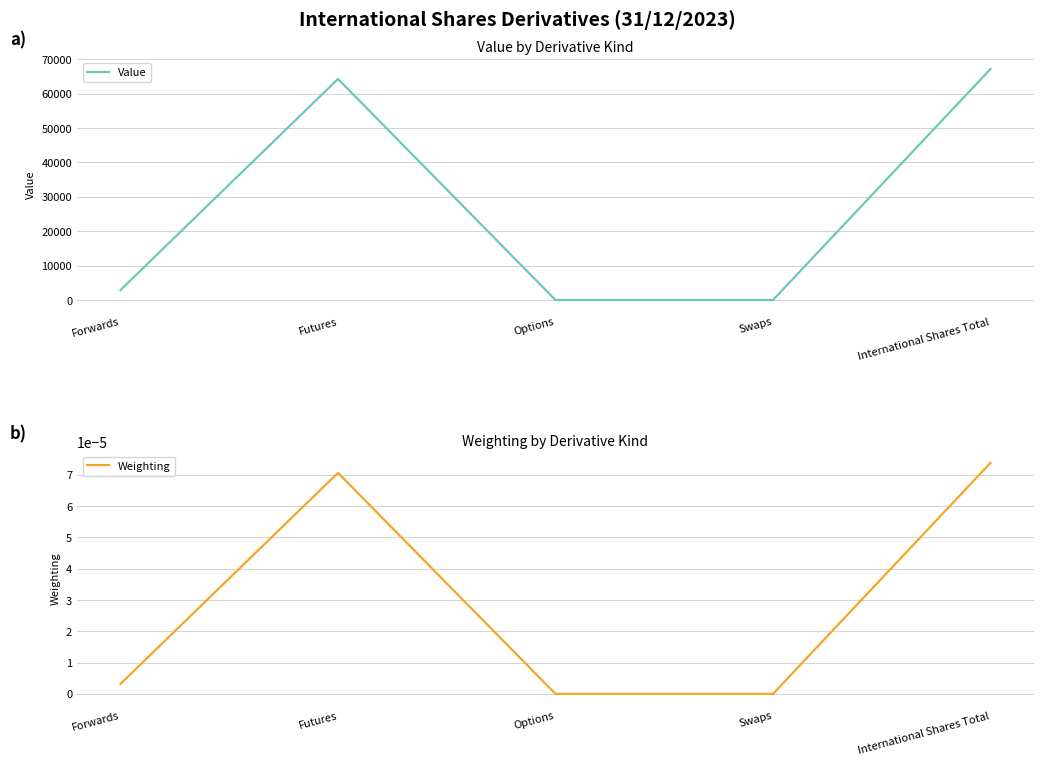

Reading left to right, transcribe all the data shown in this chart.

Value: 2900.1	64231.4	0.0	0.0	67131.5
Weighting: 0.0	0.0	0.0	0.0	0.0